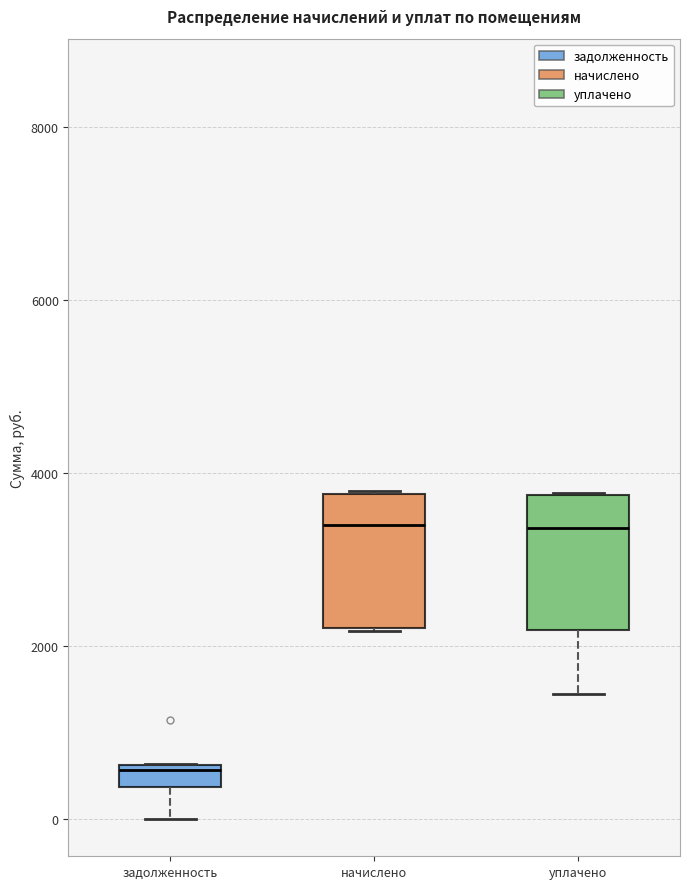

Where is the lower edge of the box for начислено on the y-axis? The values are not printed on the chart, so give them approximately, as read against the axis.

2200